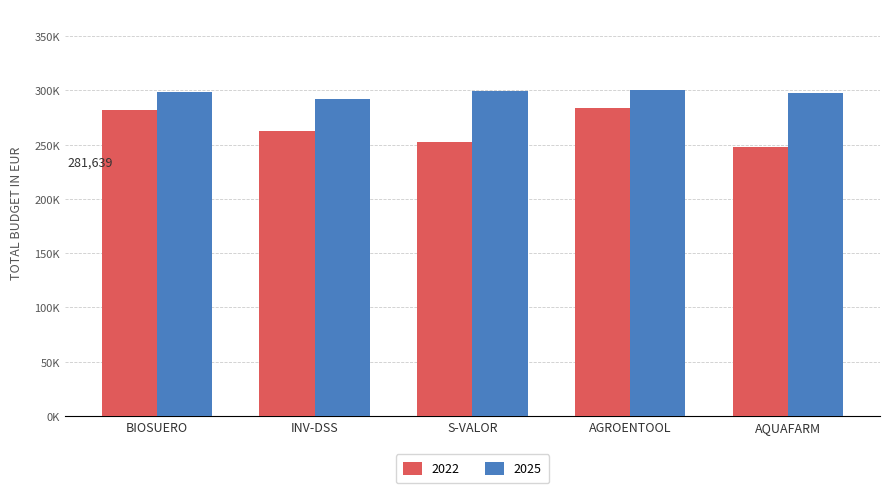

What is the average value of the 2025 series?

297436